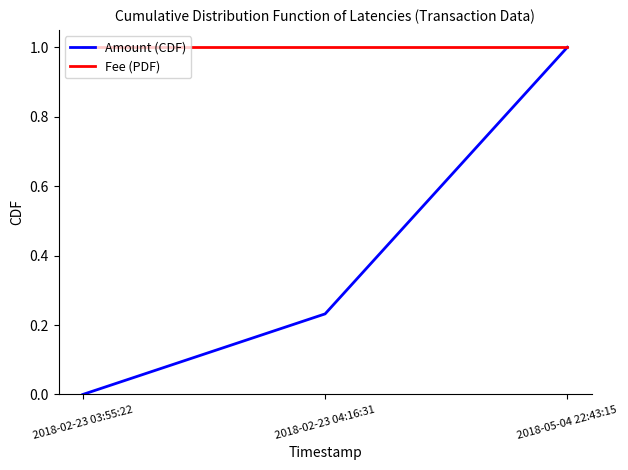

How many values in Amount (CDF) are above zero?

2